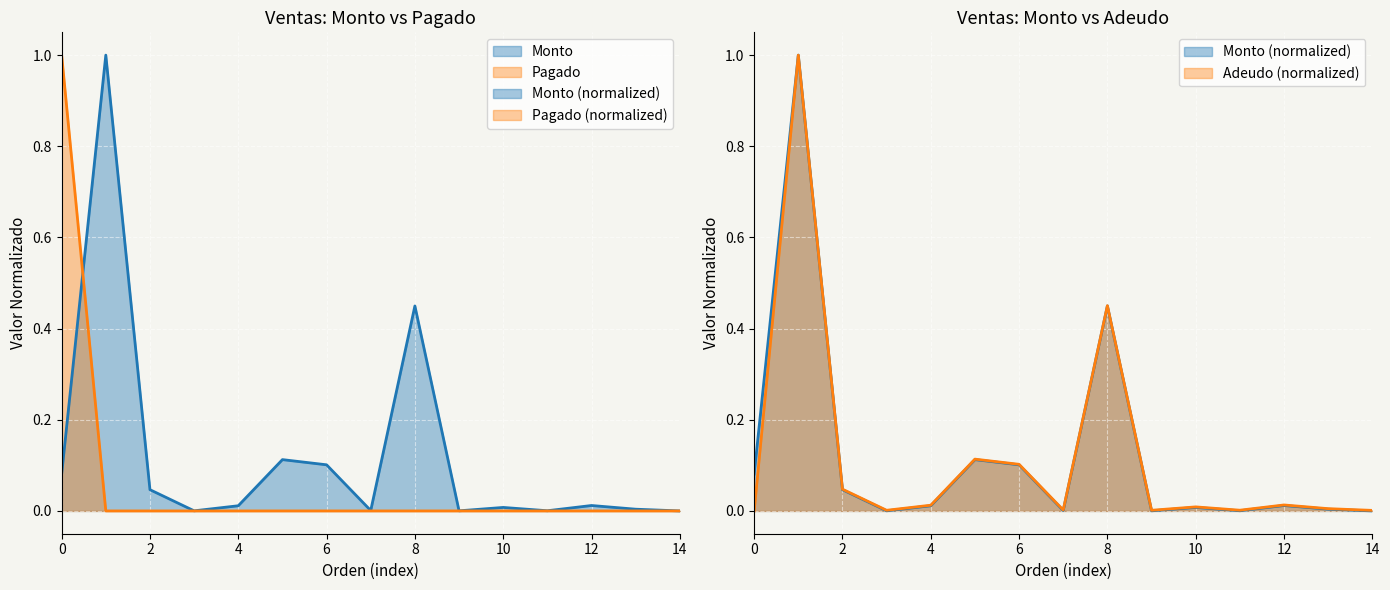

How many intersections are there between Adeudo and Pagado?

1